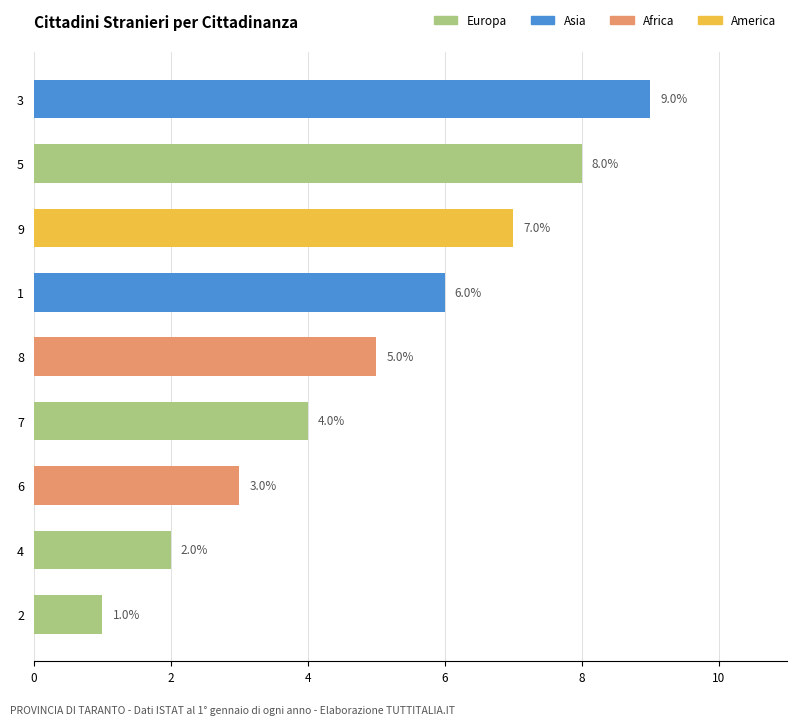

How many values are between 3 and 7?

5